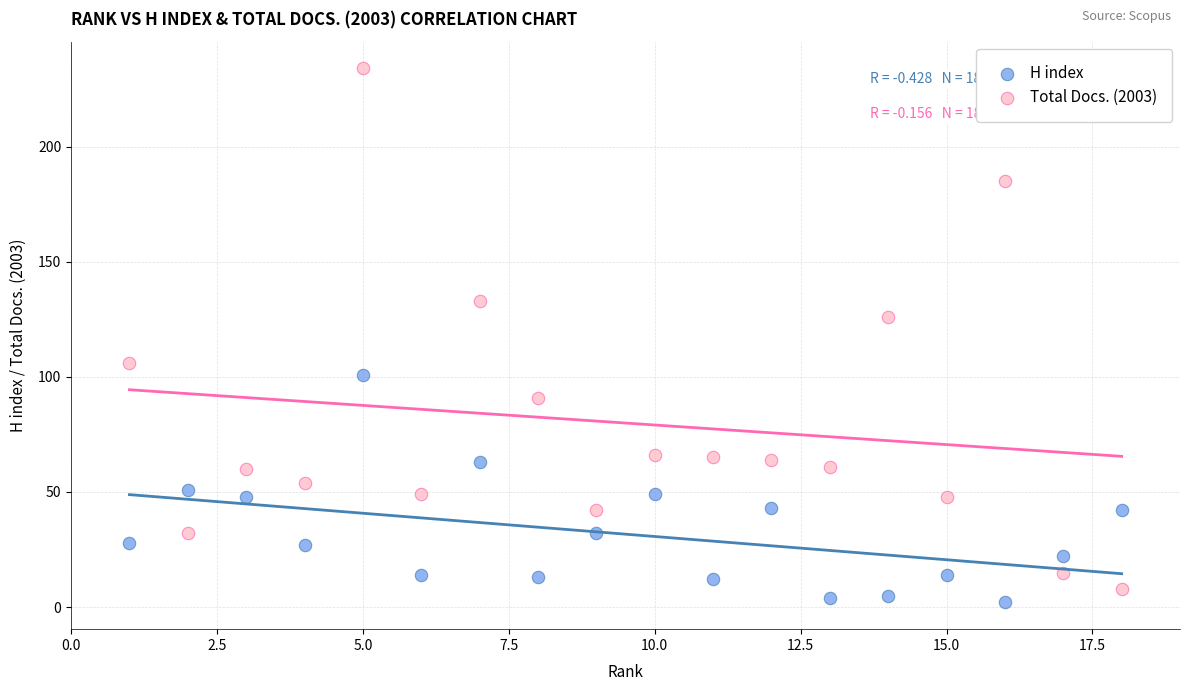

Which series has the widest spread of Y values?

Total Docs. (2003)